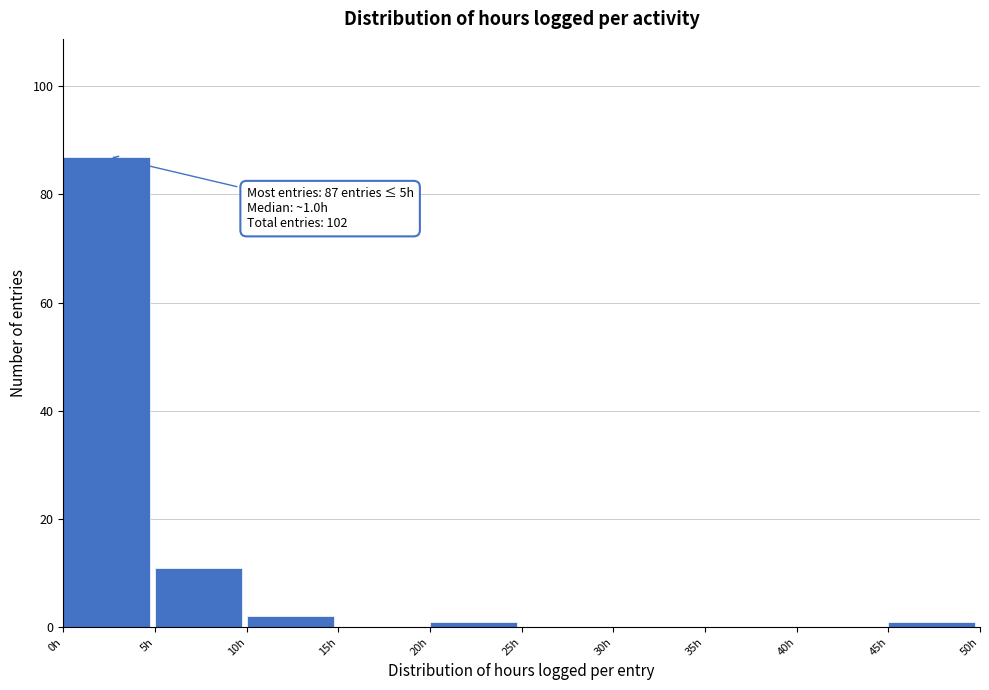

Which range on the x-axis has the tallest bar?

0 to 5